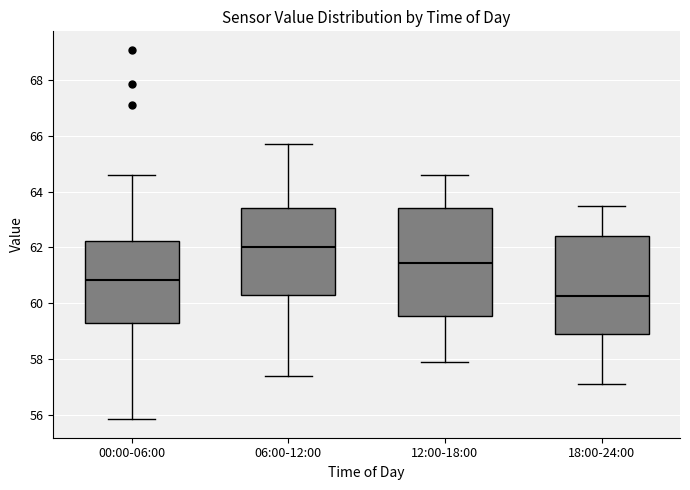

Where is the upper edge of the box for 12:00-18:00 on the y-axis? The values are not printed on the chart, so give them approximately, as read against the axis.

63.4